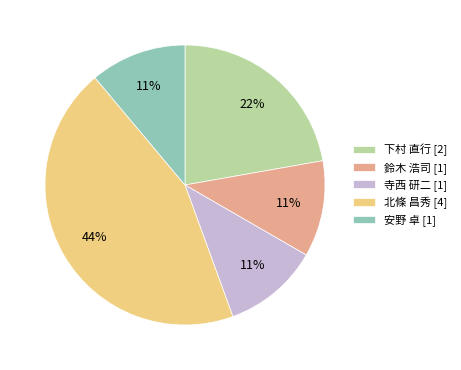

To the nearest percent, what portion does 鈴木 浩司 [1] represent?

11%